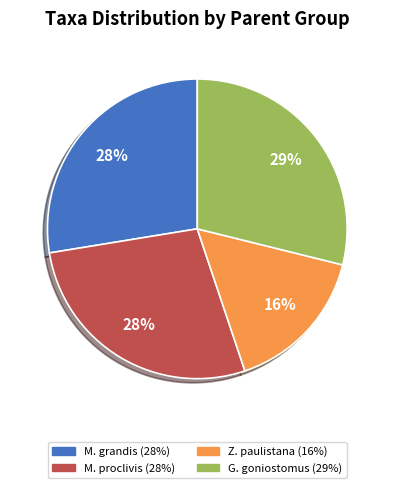

To the nearest percent, what is the average slice percentage?

25%